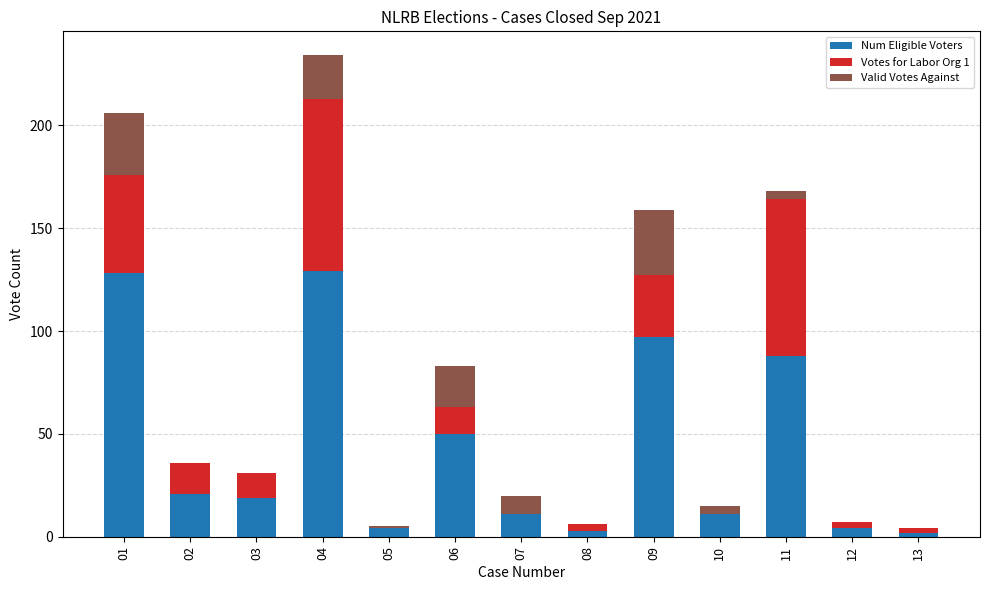

At which category is the sum across all series the highest?

04